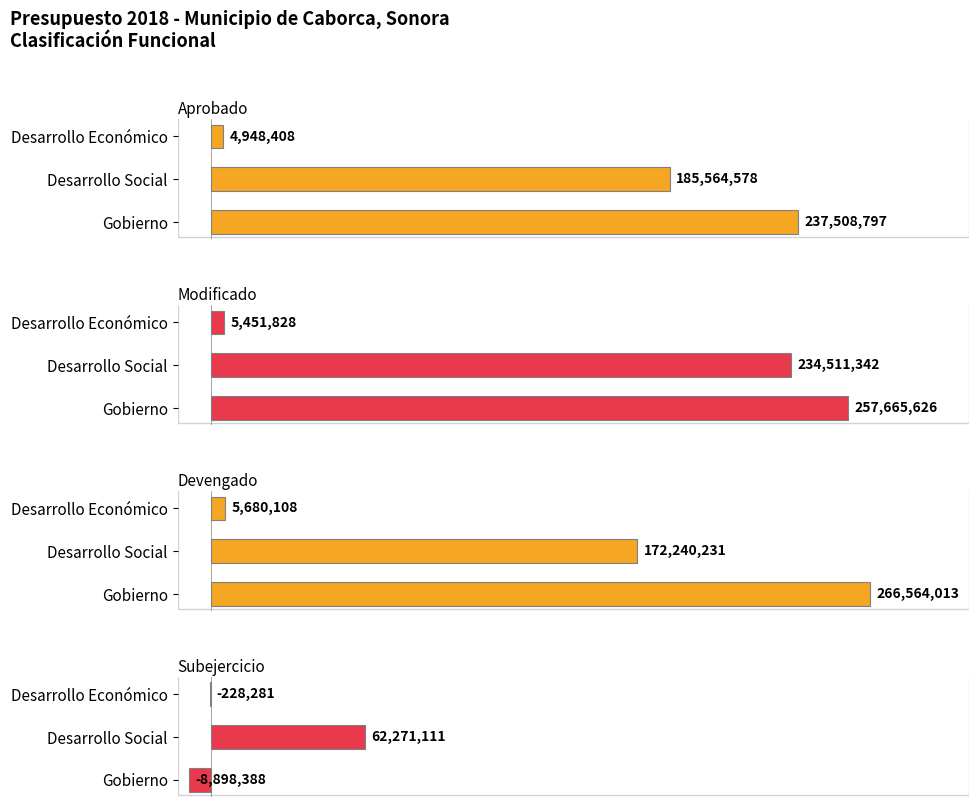

What is the value of the Modificado bar at the 1st from the left?

257665625.7